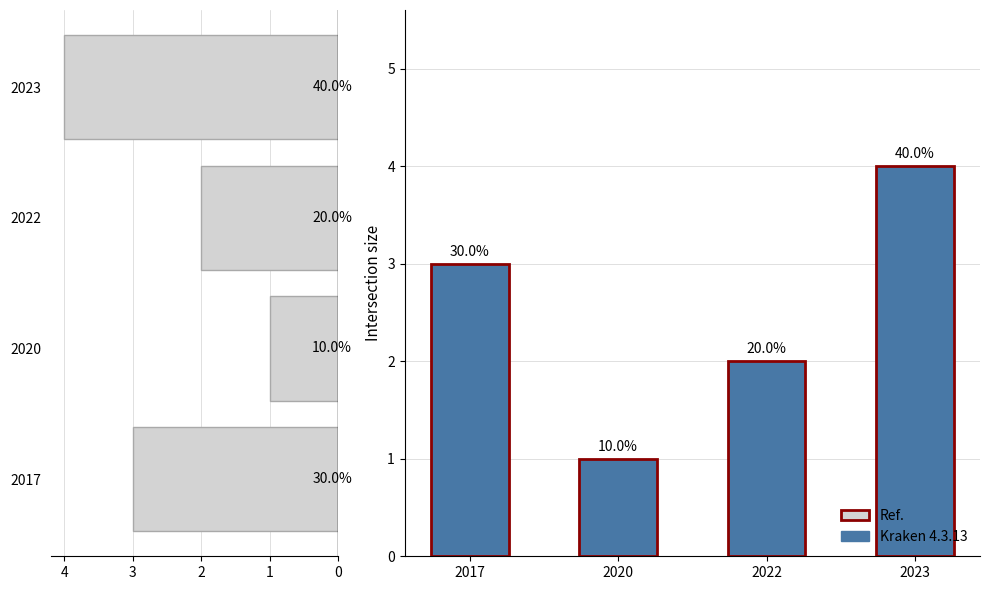

What is the total value across all series at 2020?

3